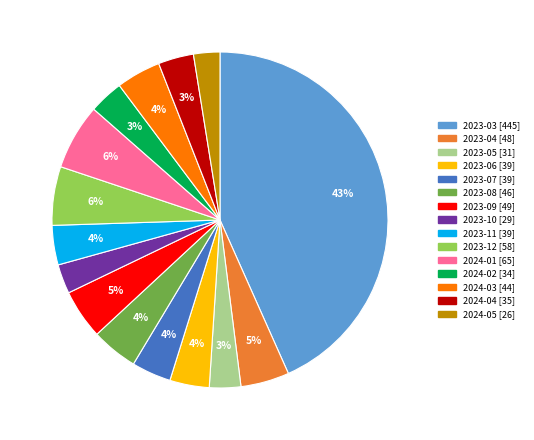

Between 2023-10 and 2023-04, which is larger?

2023-04